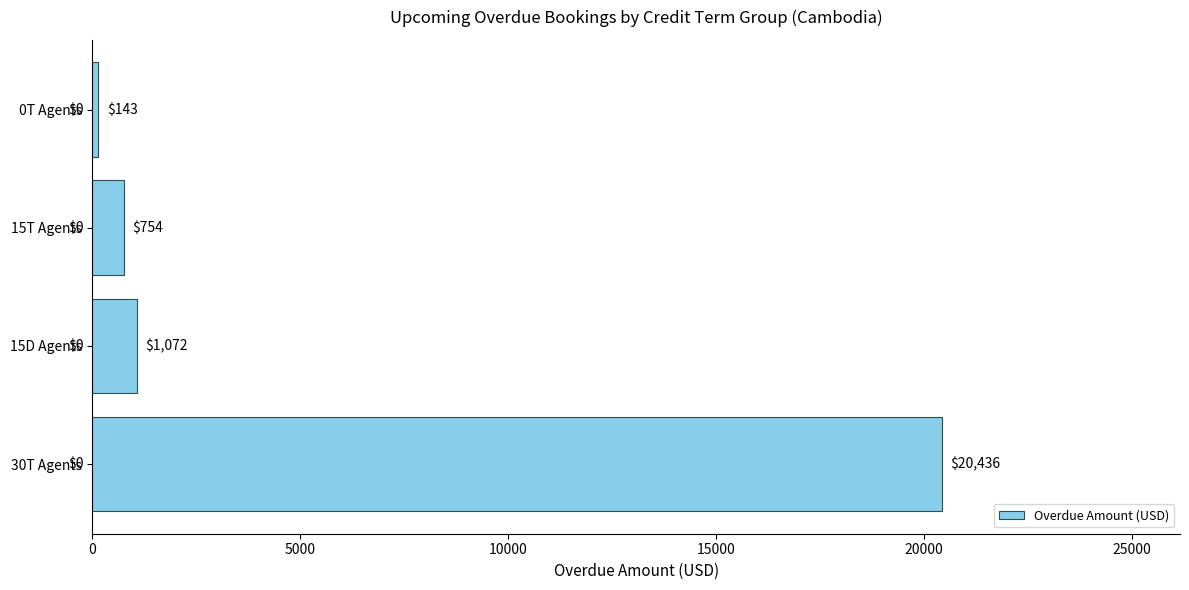

What is the minimum value shown in the chart?

143.0